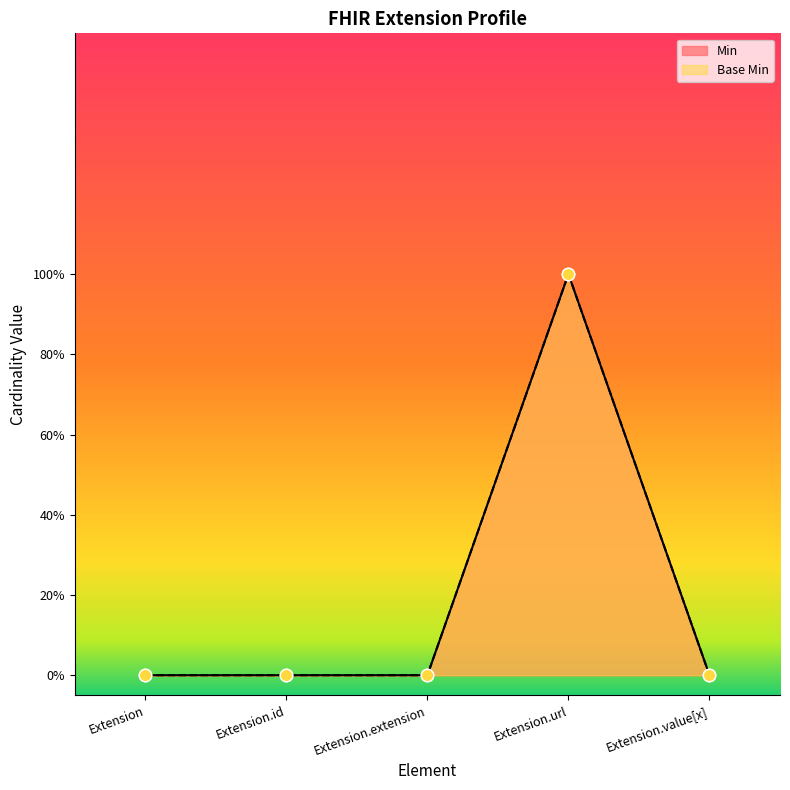

What is the total value across all series at Extension.url?

2